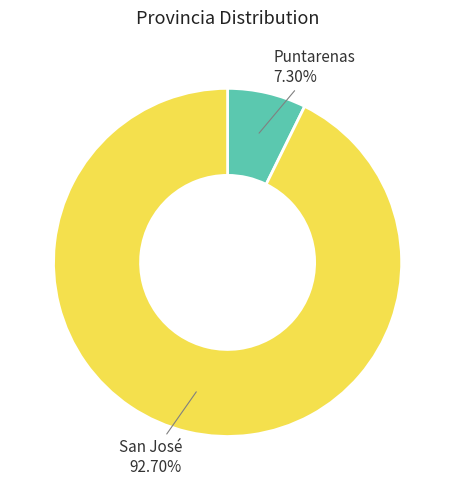

Which has a higher value, San José or Puntarenas?

San José